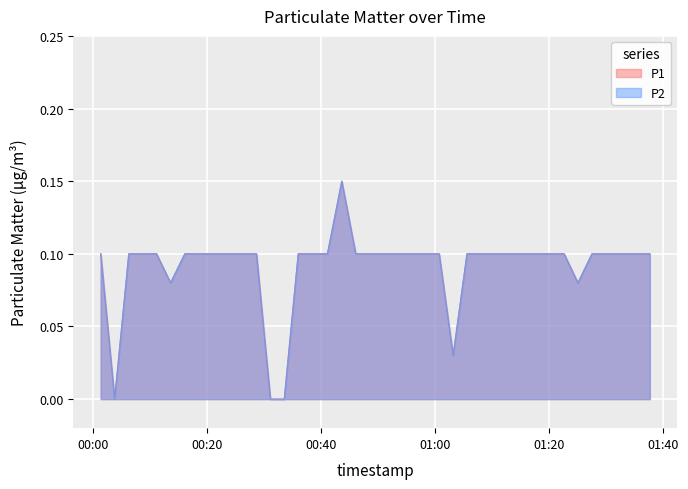

True or false: P1 and P2 intersect in this chart.

False